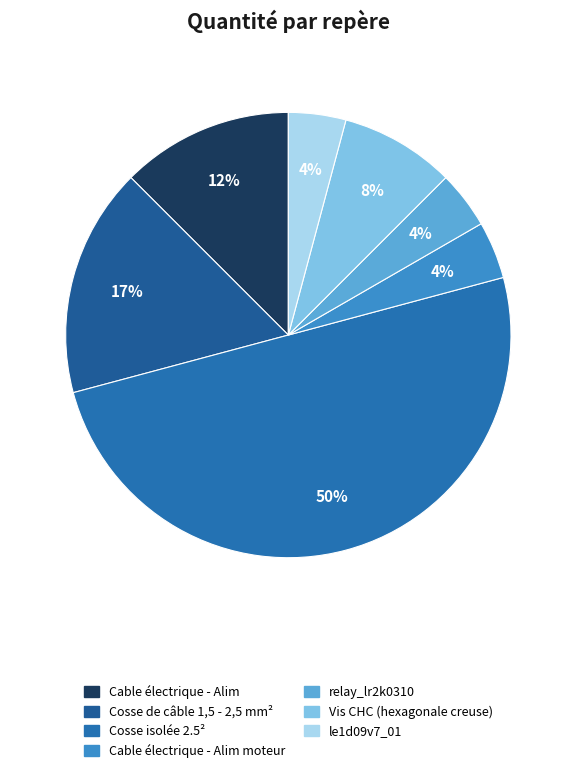

Is it true that Cosse isolée 2.5² is 42% of the pie?

False